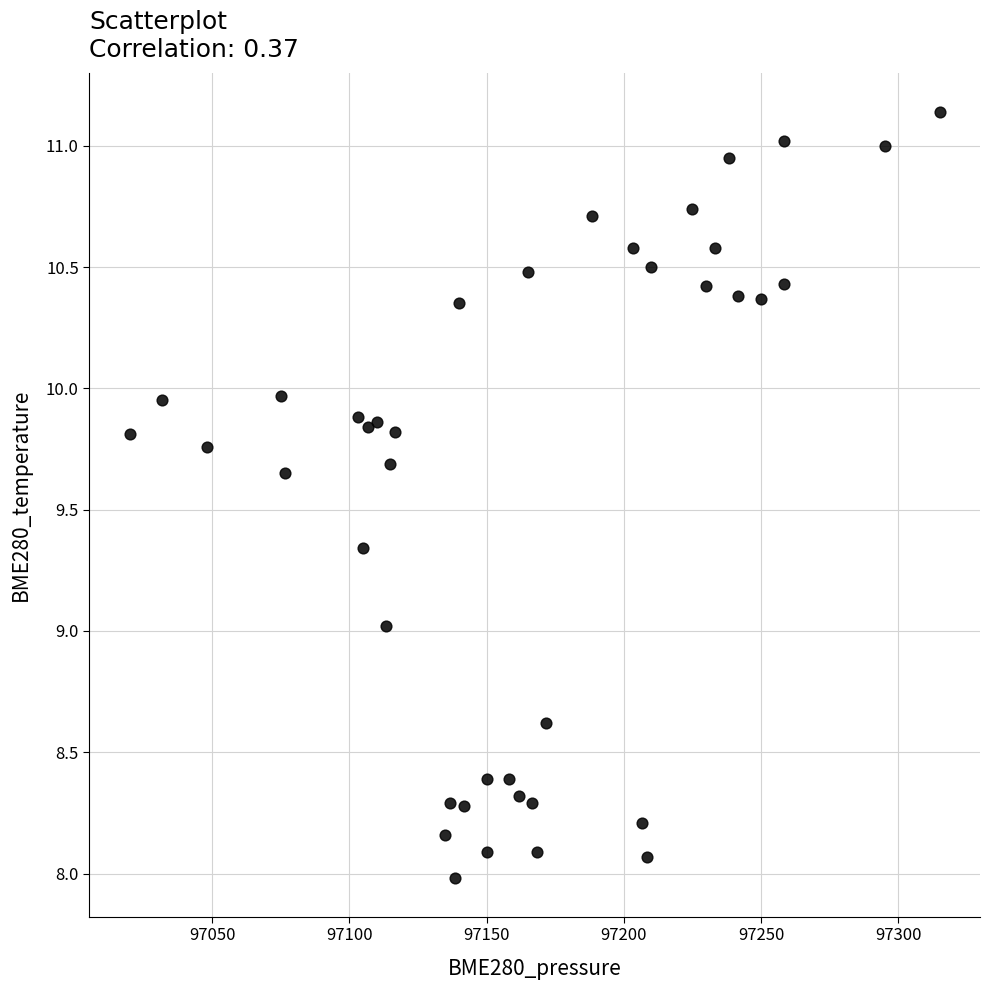

What is the range of Y values (max minus min)?

3.2